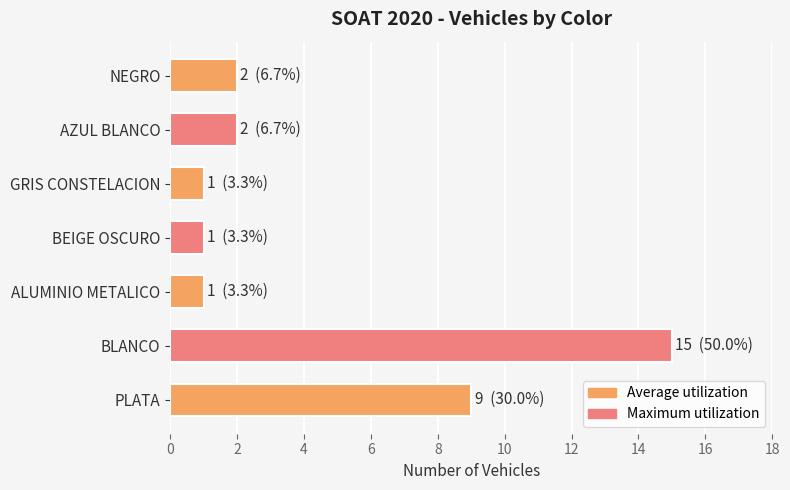

At which category does the chart reach its peak across all series?

BLANCO